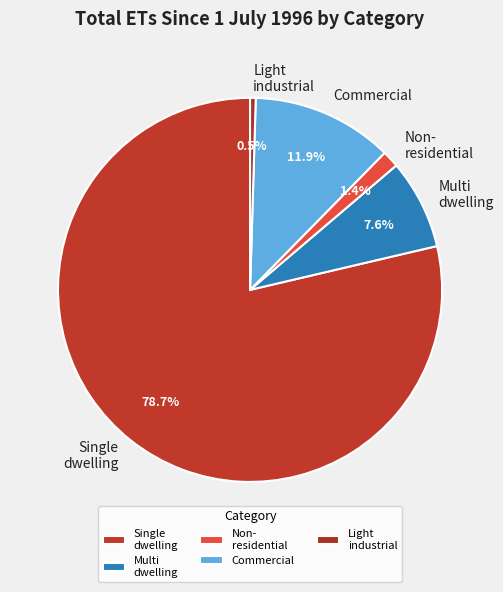

Approximately how many times larger is the value at Commercial compared to Multi dwelling?

1.6